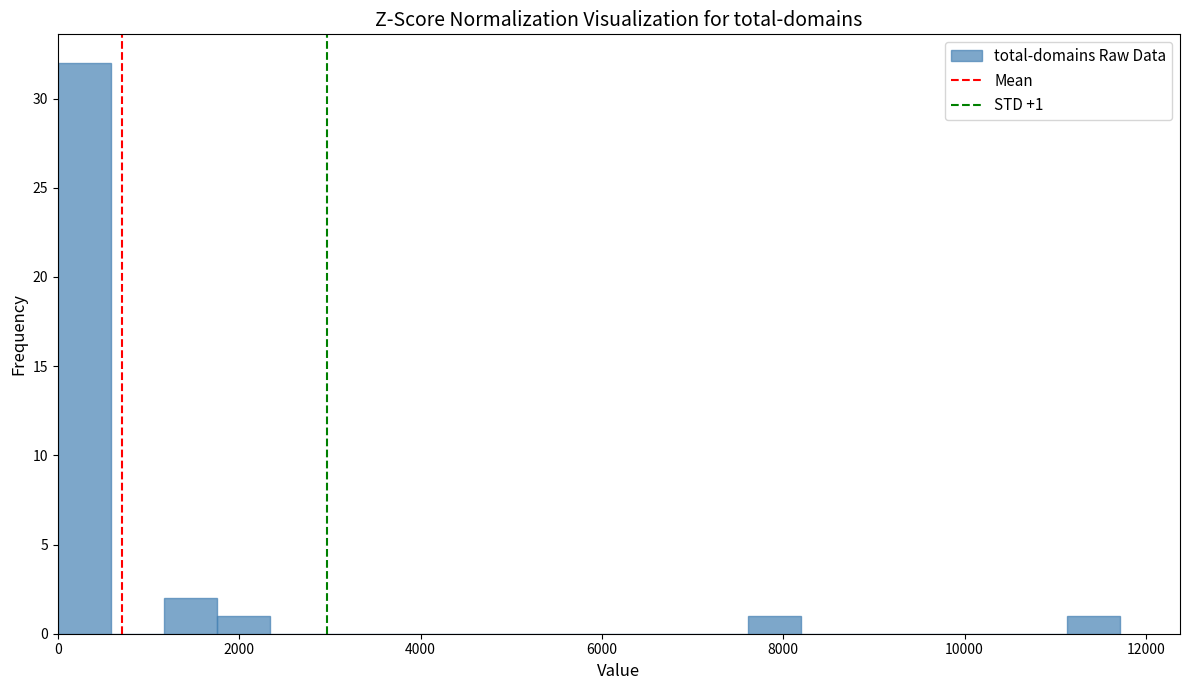

Around what value on the x-axis is the tallest bar? Give the approximate position of its centre, as read against the axis.

200